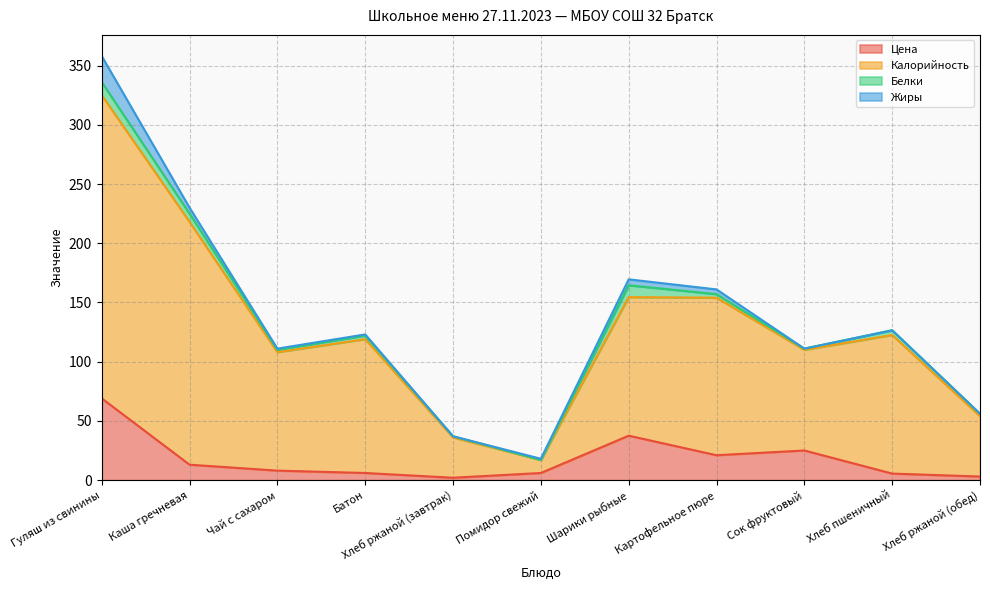

At which category is the sum across all series the highest?

Гуляш из свинины